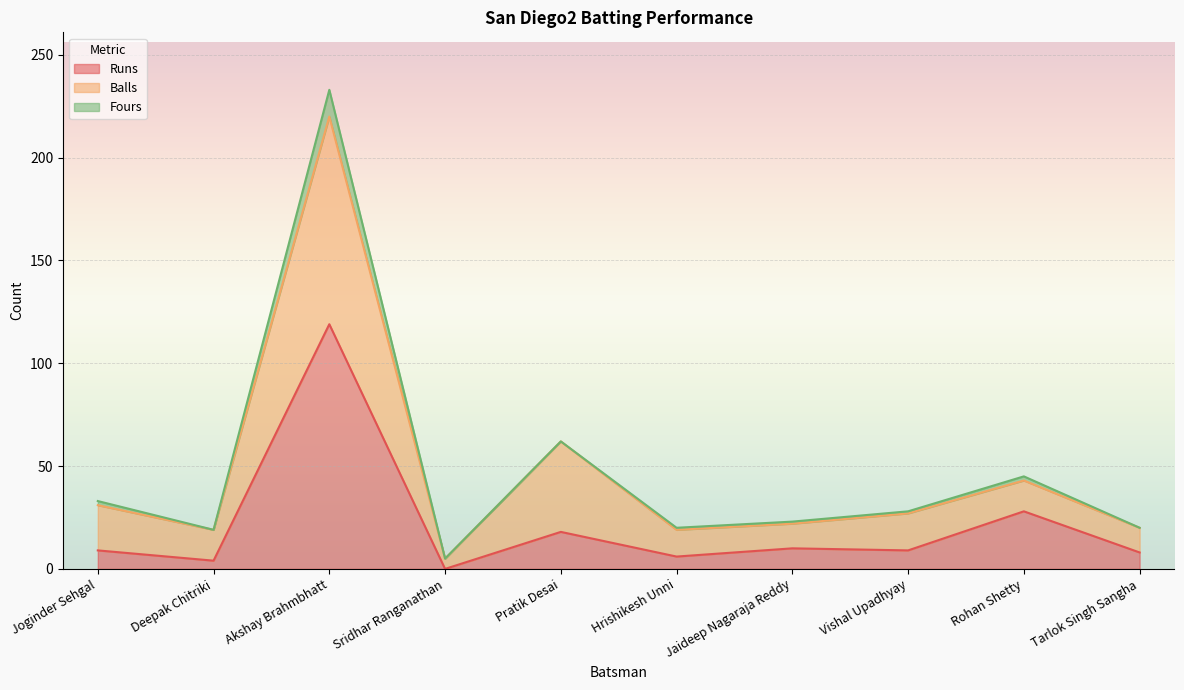

How many categories are shown in the chart?

10